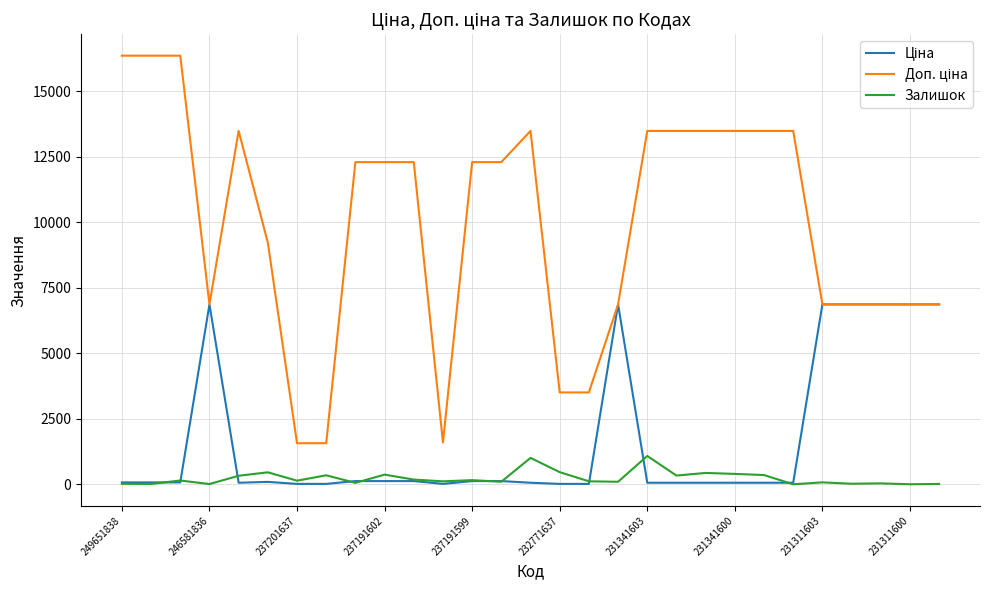

What is the maximum value shown in the chart?

16366.5